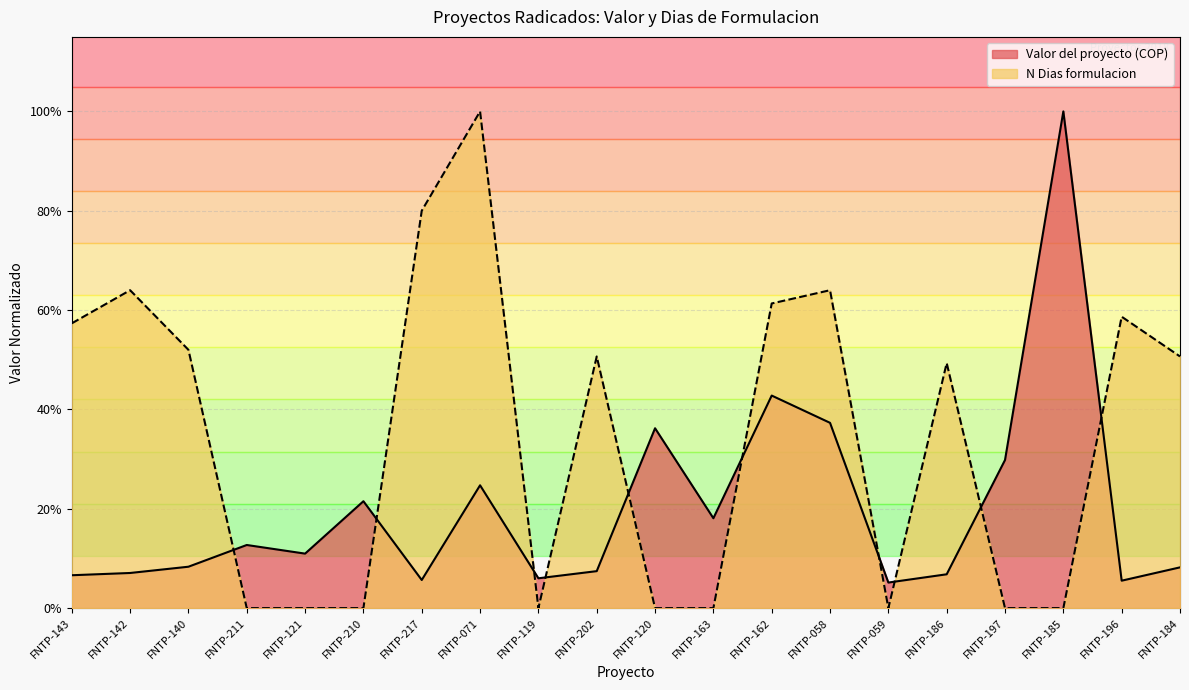

Does the chart display data point markers on the line(s)?

No